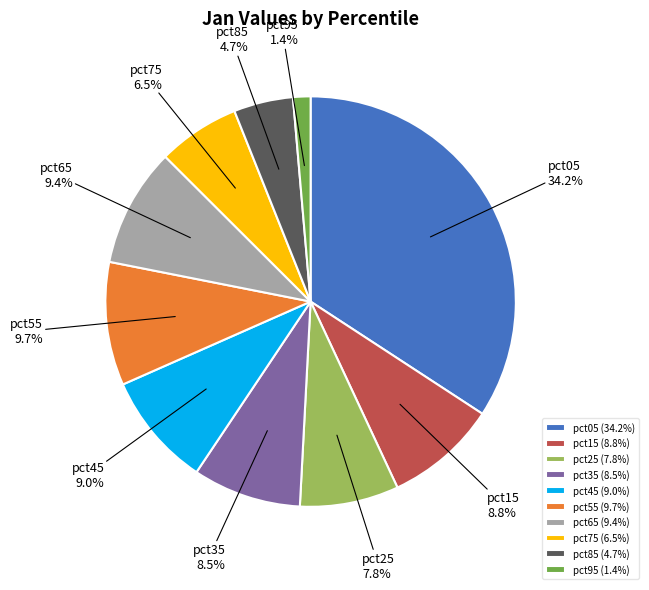

How much of the chart is everything except pct05?

65.8%